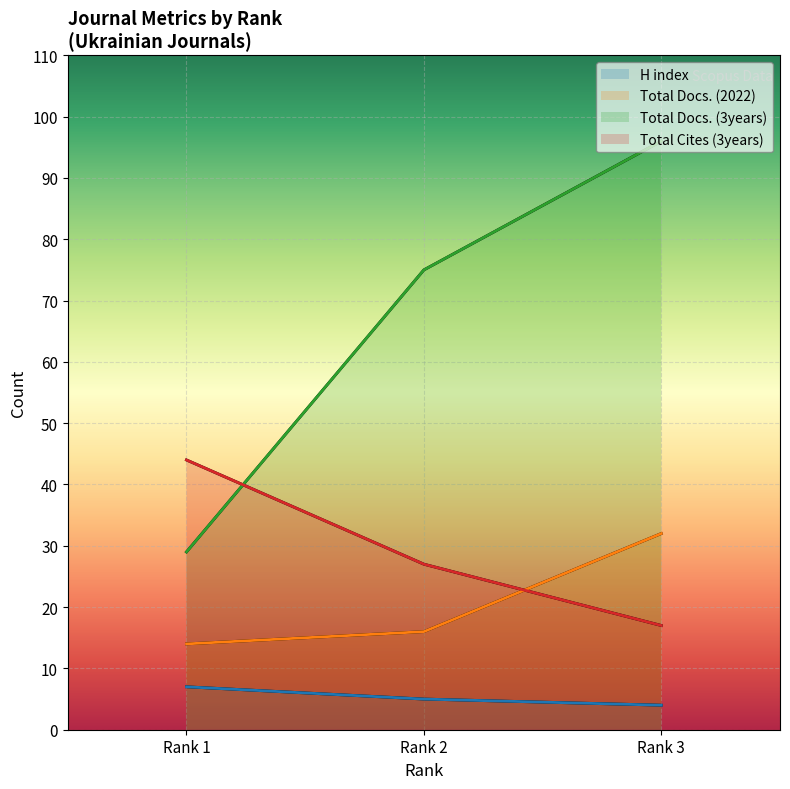

Reading left to right, extract all data points from this chart.

H index: Rank 1=7	Rank 2=5	Rank 3=4
Total Docs. (2022): Rank 1=14	Rank 2=16	Rank 3=32
Total Docs. (3years): Rank 1=29	Rank 2=75	Rank 3=96
Total Cites (3years): Rank 1=44	Rank 2=27	Rank 3=17